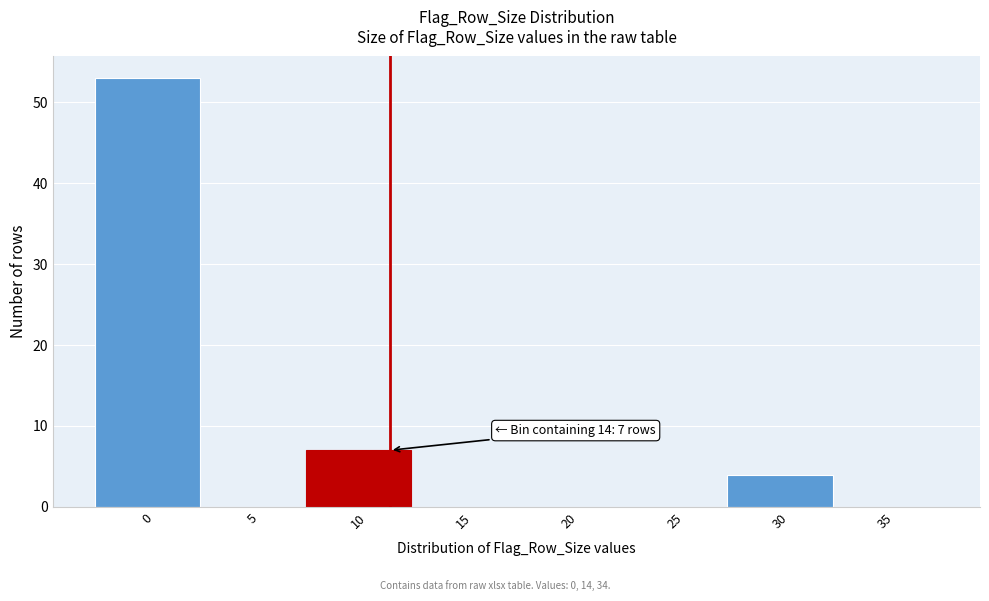

Reading right to left, list all the values displayed in this chart.

35=0	30=4	25=0	20=0	15=0	10=7	5=0	0=53